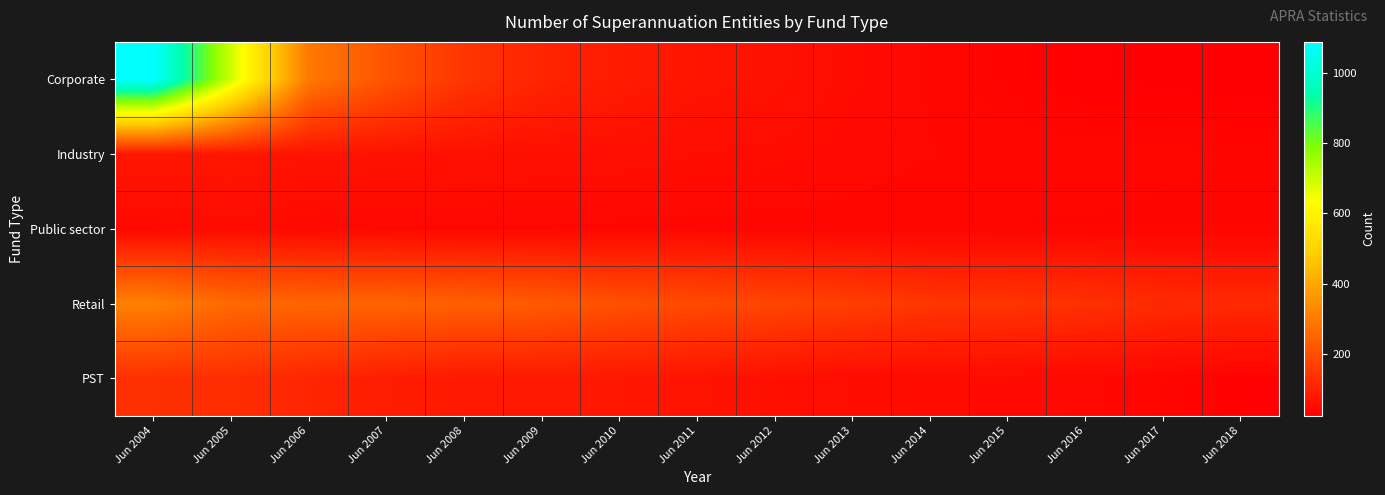

What is the total value across all series at Jun 2007?

658